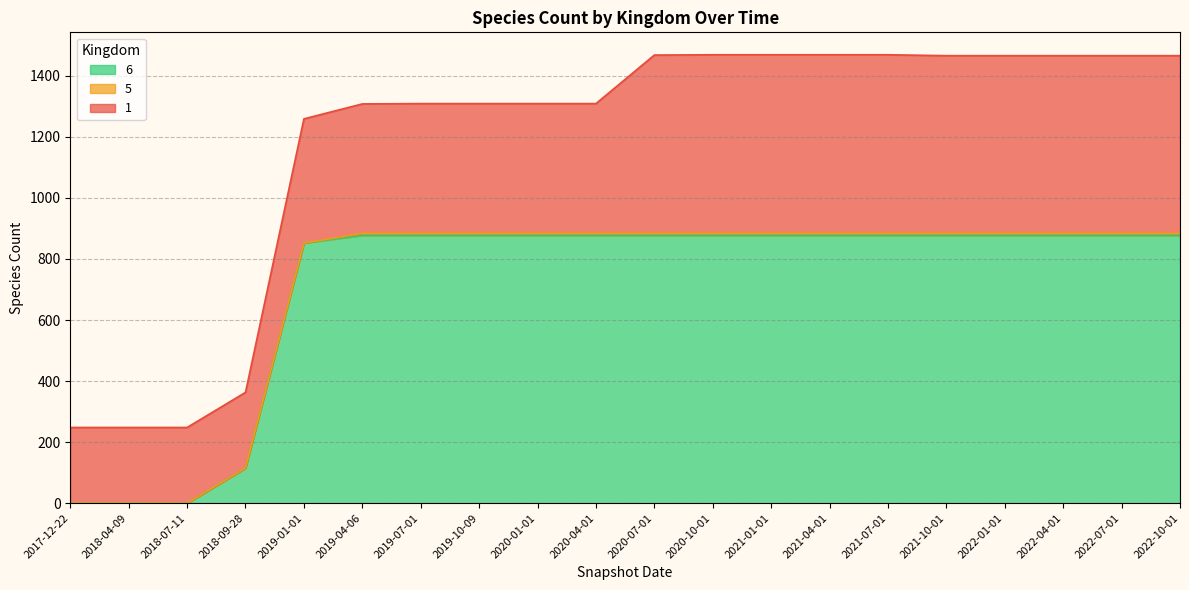

What is the maximum value shown in the chart?

877